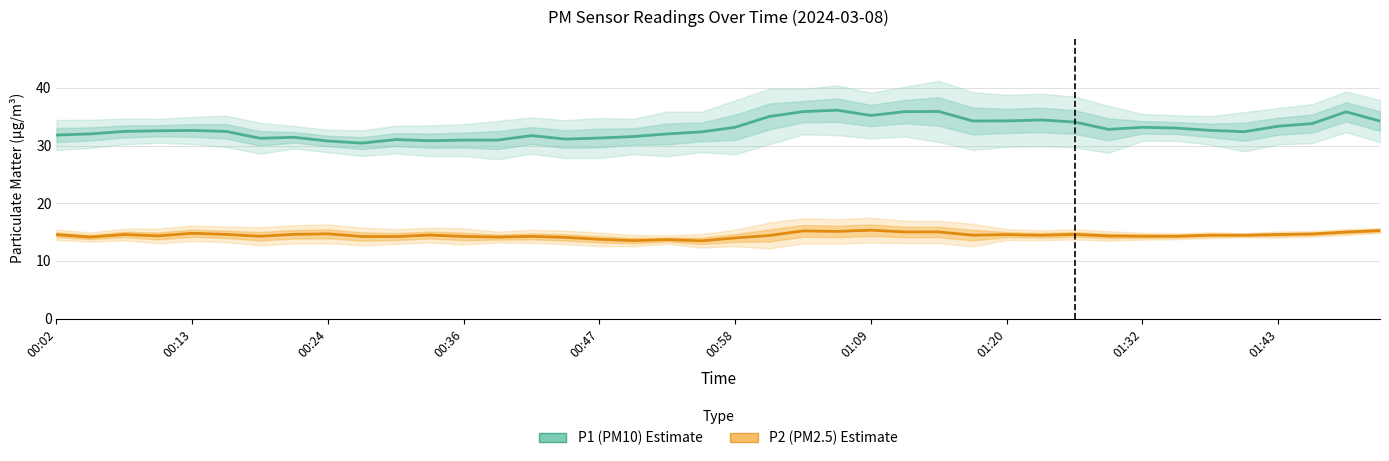

How many series are shown in this chart?

2